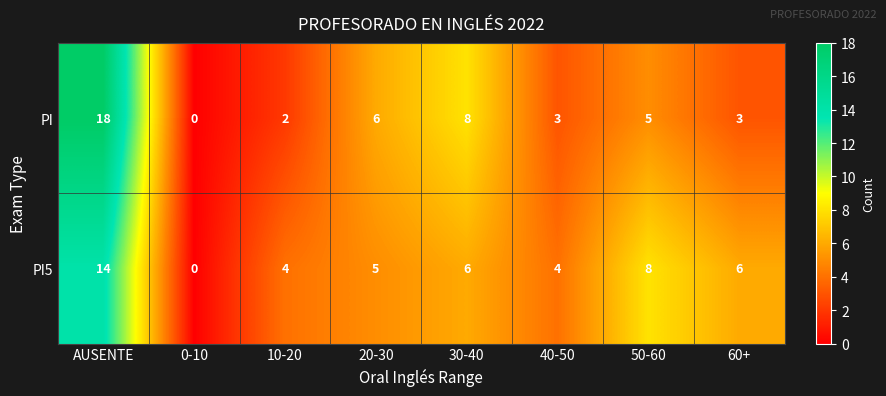

At which category is the sum across all series the highest?

AUSENTE